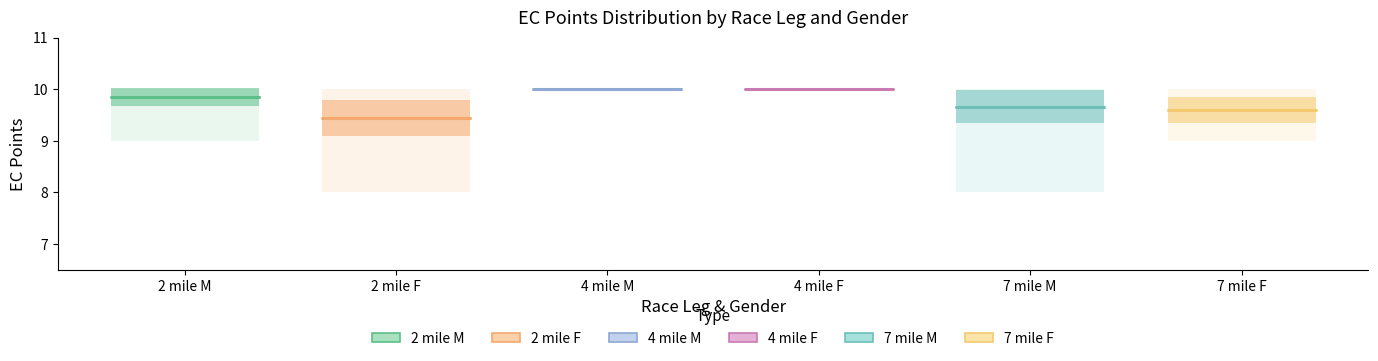

Between 2 mile M and 2 mile F, which is larger?

2 mile M